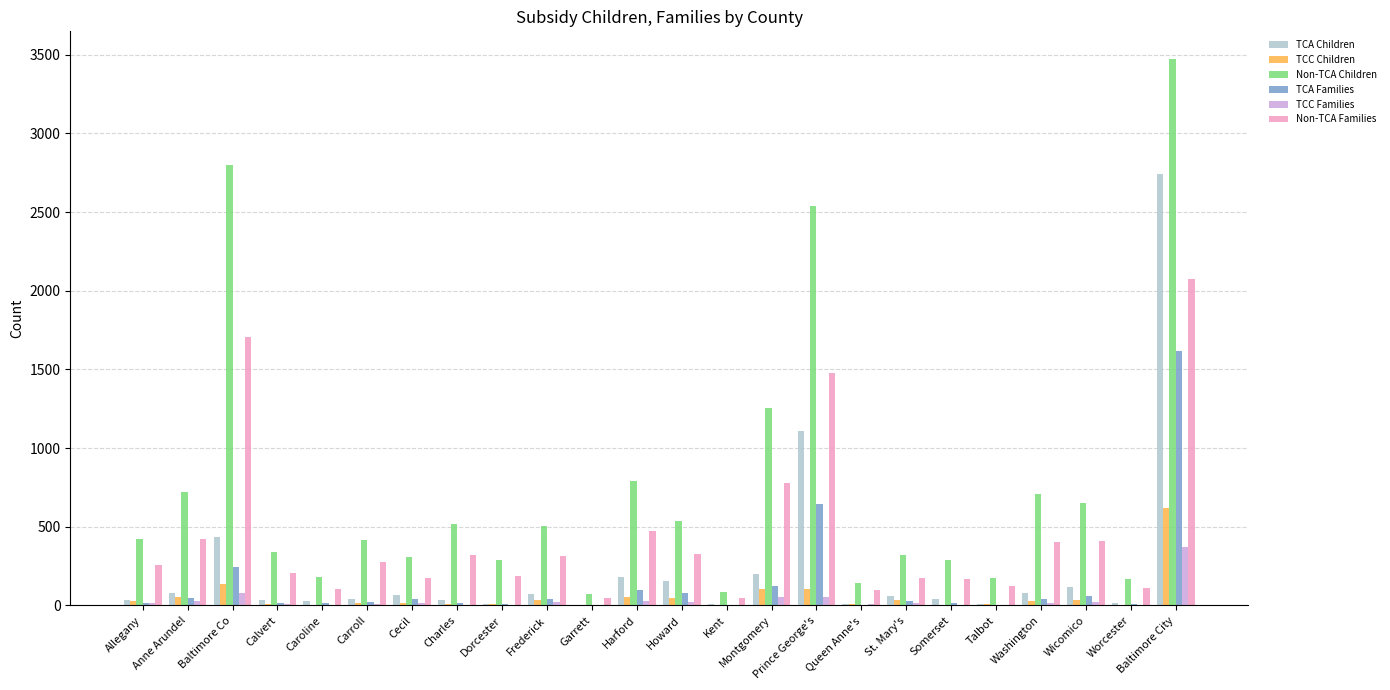

Which series has the largest range (max minus min)?

Non-TCA Children